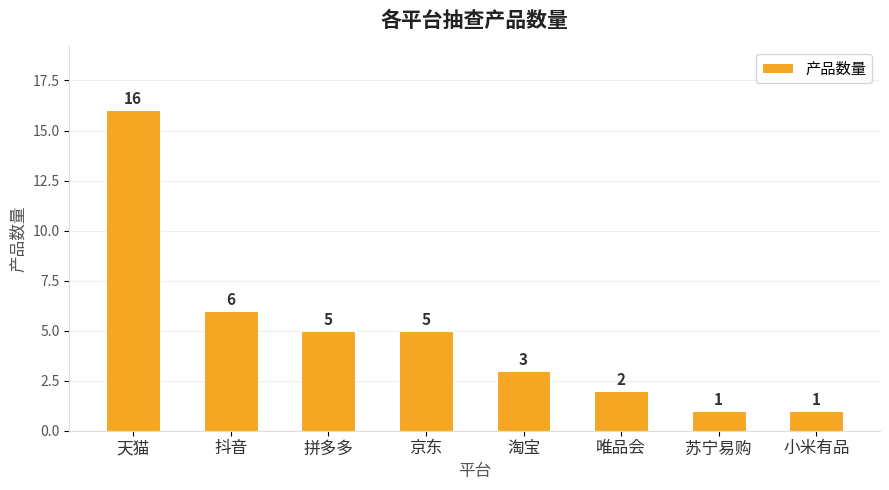

What is the approximate value at 京东, to the nearest 5?

5